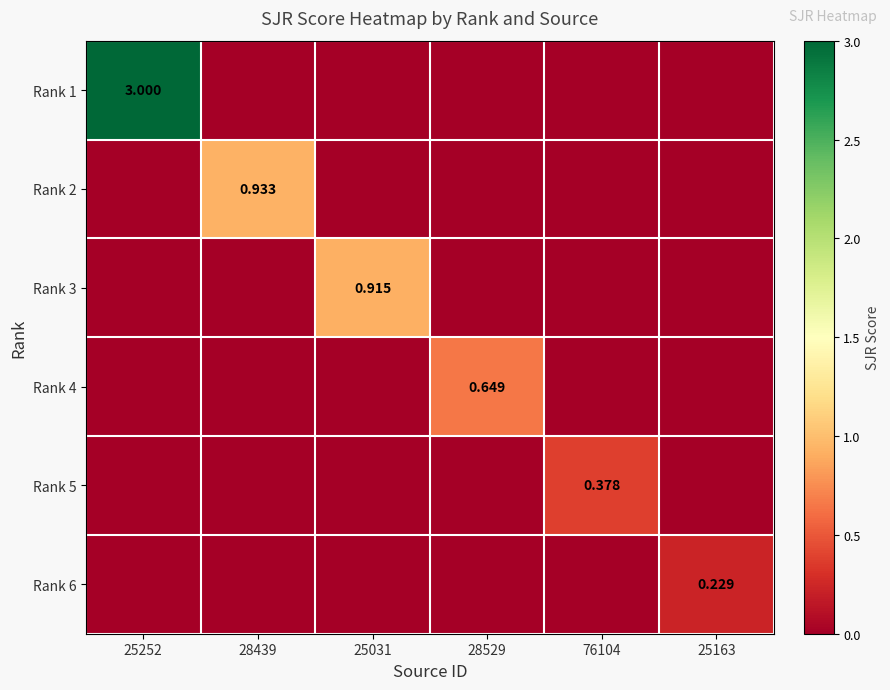

What is the sum of all Rank 5 values?

0.4